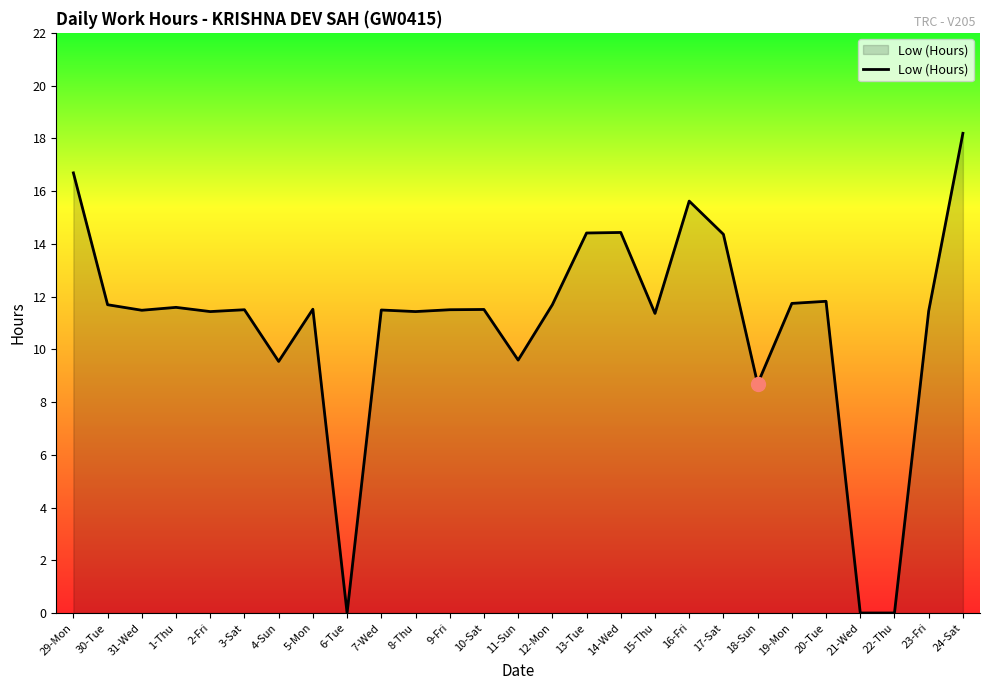

What is the difference between the maximum and minimum values?

18.2